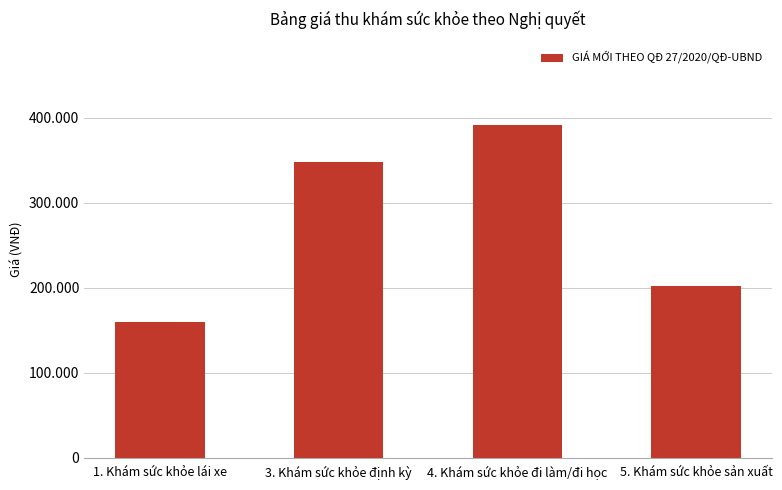

What is the average value?

275250